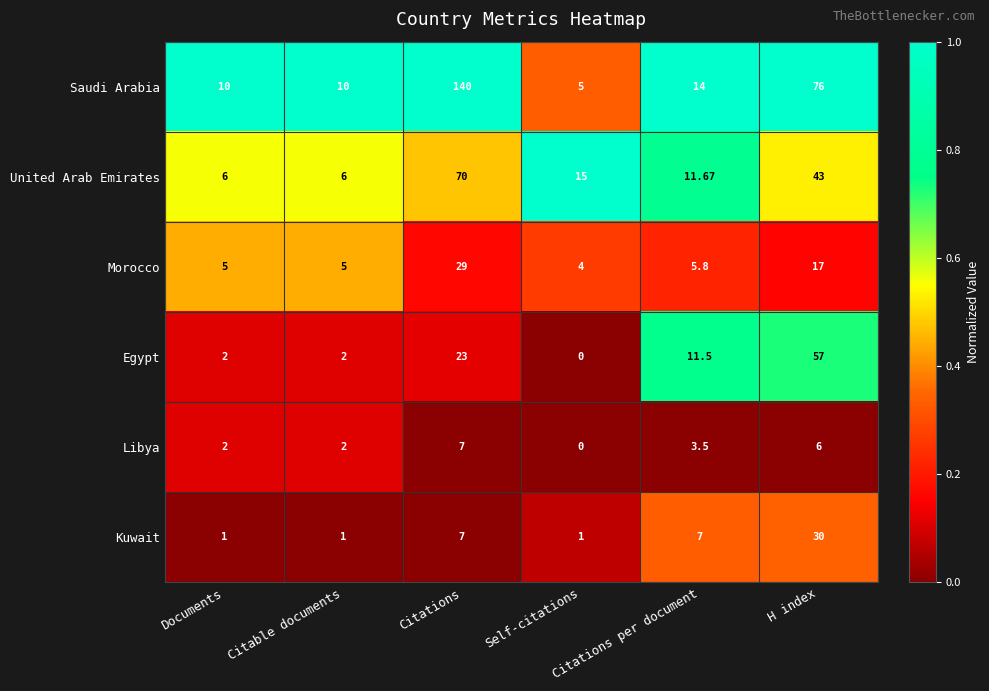

Rank the series by their maximum value, from lowest to highest.

Libya, Morocco, Kuwait, Egypt, United Arab Emirates, Saudi Arabia